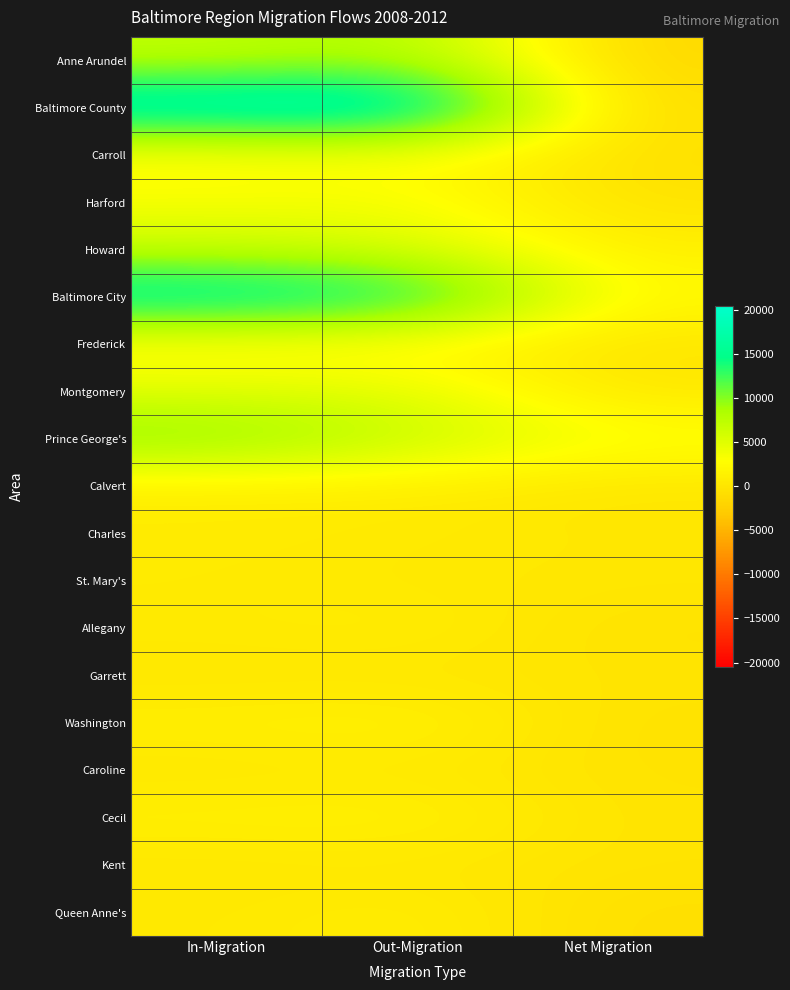

How many categories are shown in the chart?

3